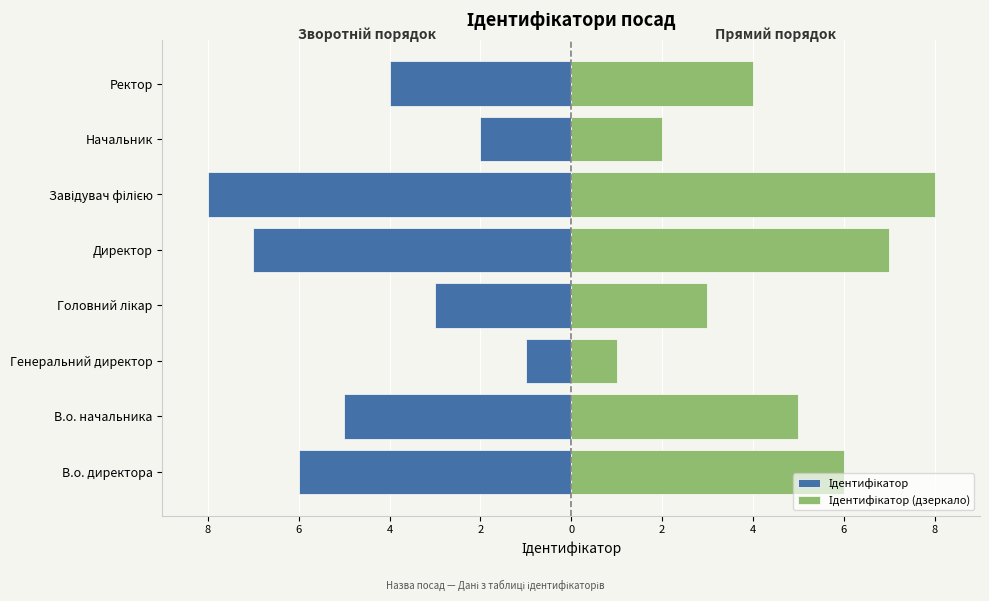

Are the bars horizontal?

Yes